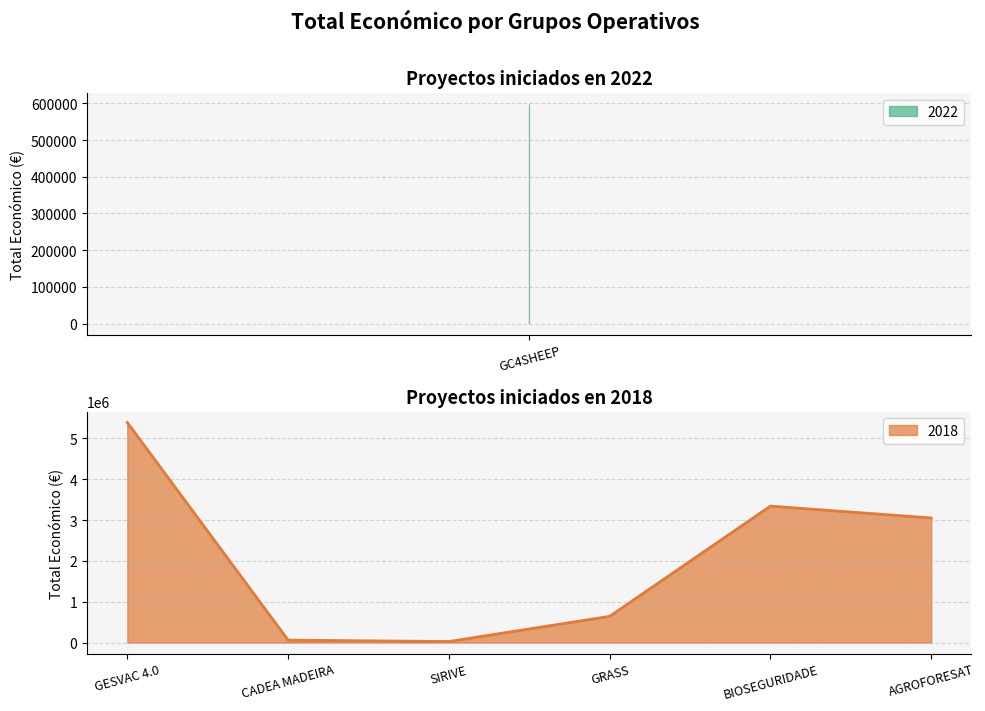

Is it true that 2018 equals 1654951 at AGROFORESAT?

False